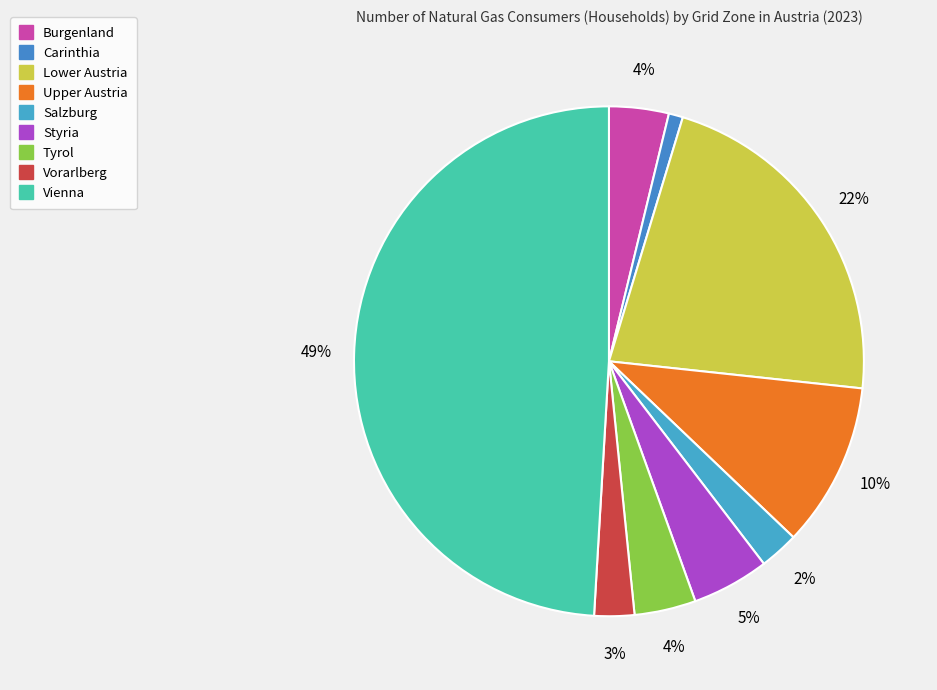

The Tyrol slice represents 1% of the pie. True or false?

False